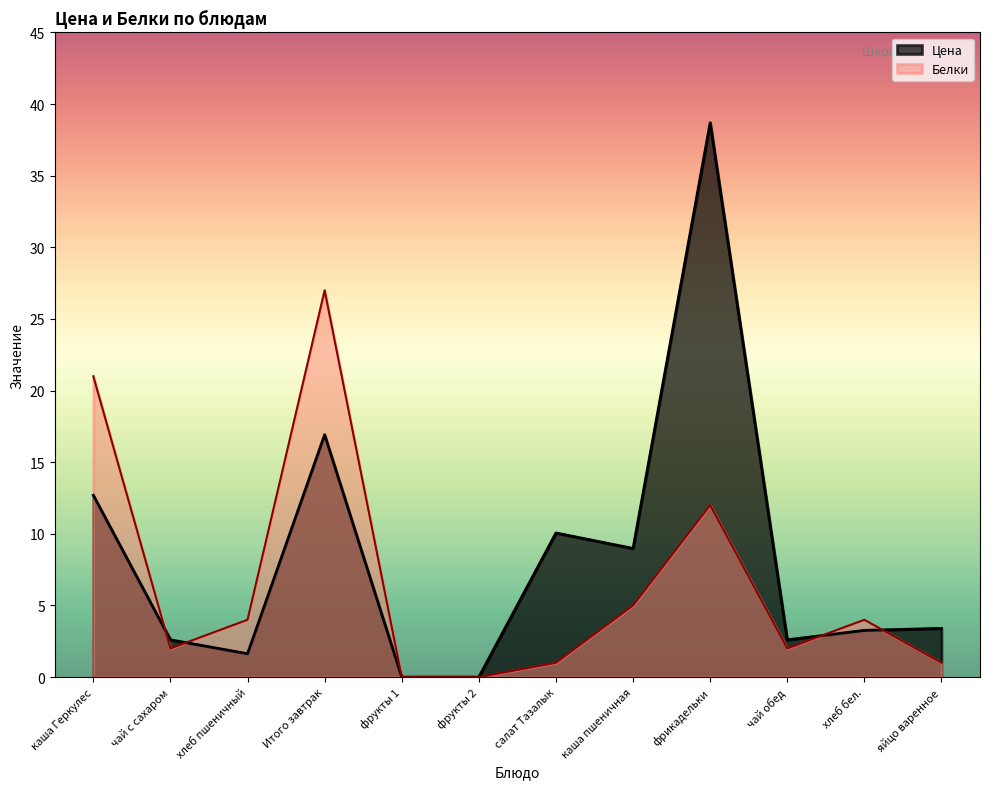

Where does the Белки series first go above 4?

каша Геркулес